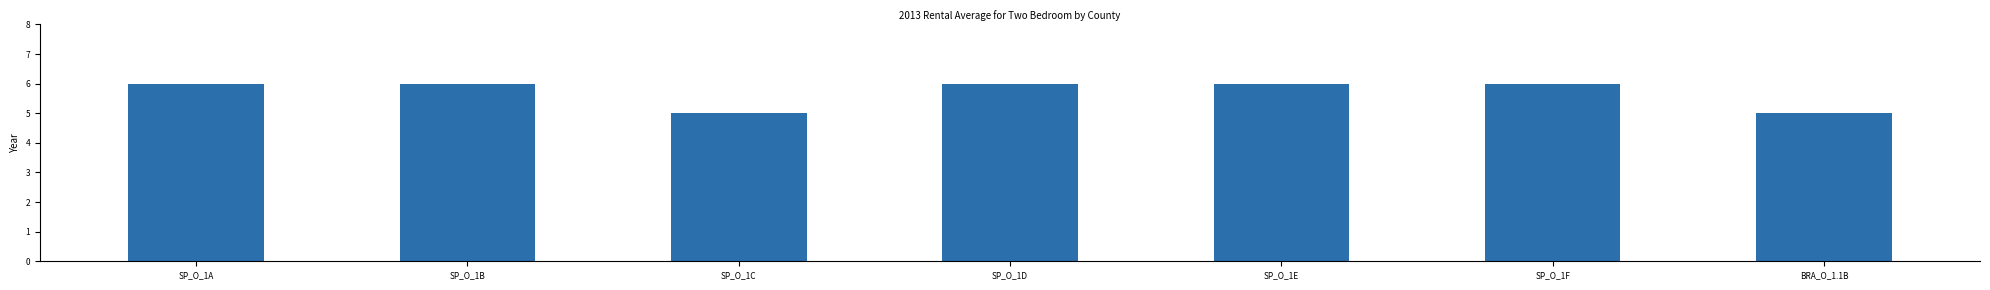

True or false: the data shows 6 at SP_O_1A.

True